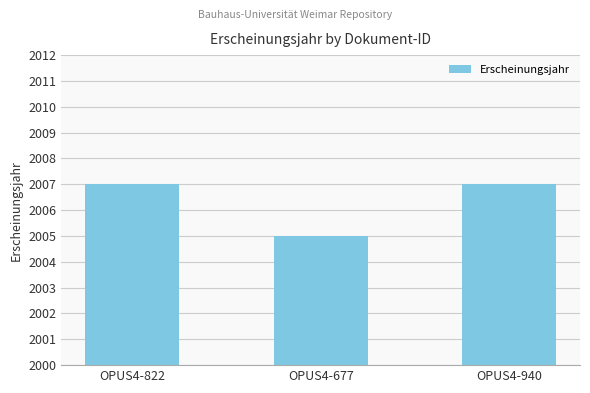

What is the change in value from OPUS4-677 to OPUS4-940?

+2